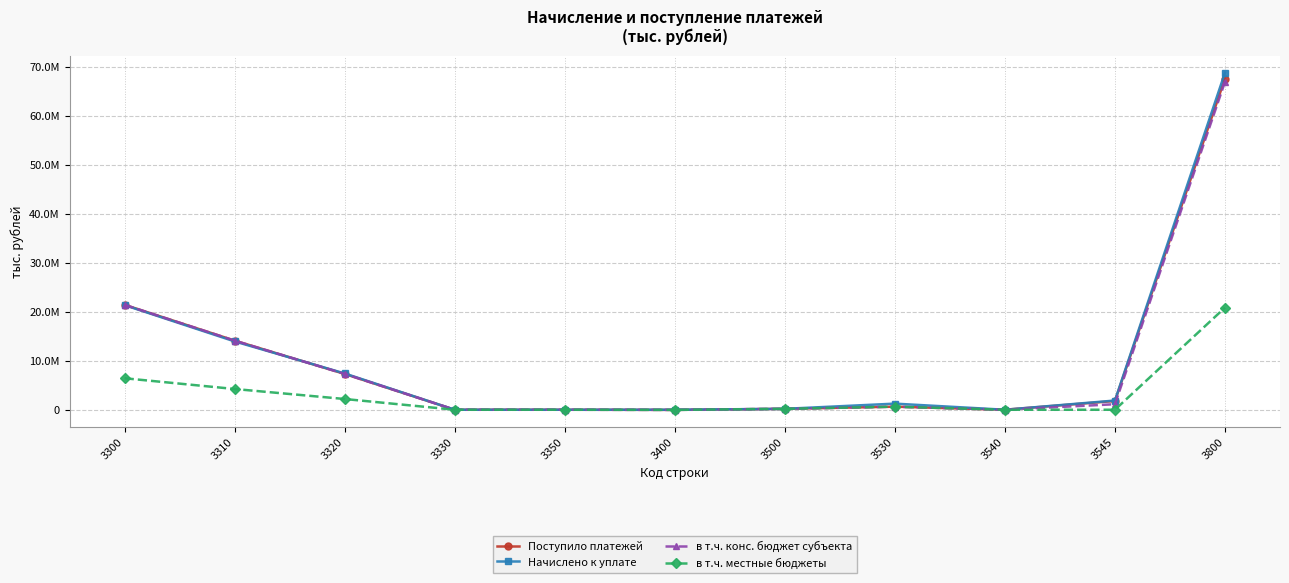

Where is the first local maximum for в т.ч. конс. бюджет субъекта?

3530